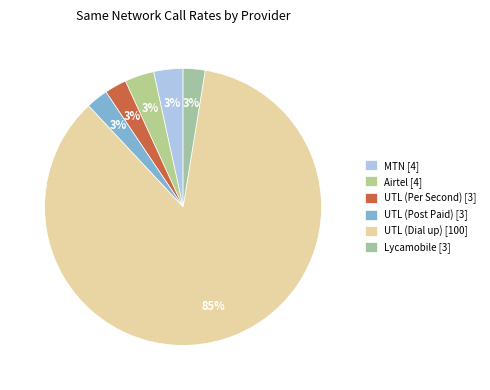

Is it true that UTL (Post Paid) is 3% of the pie?

True